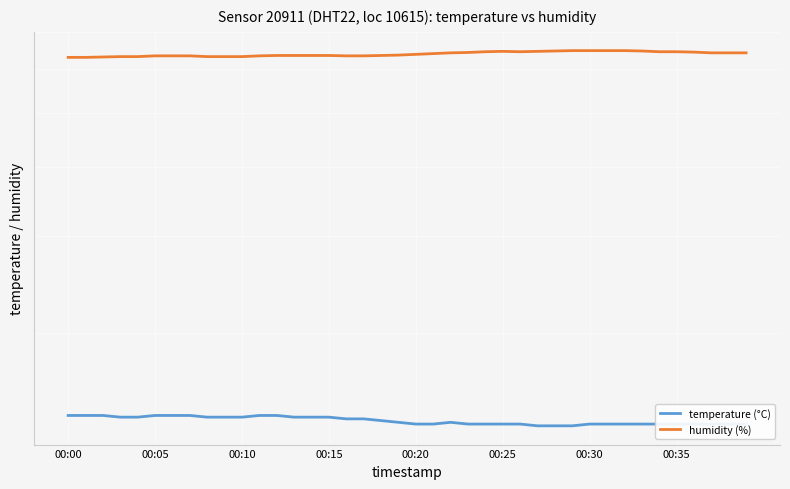

True or false: temperature (°C) has a value of 3.6 at 36.

False